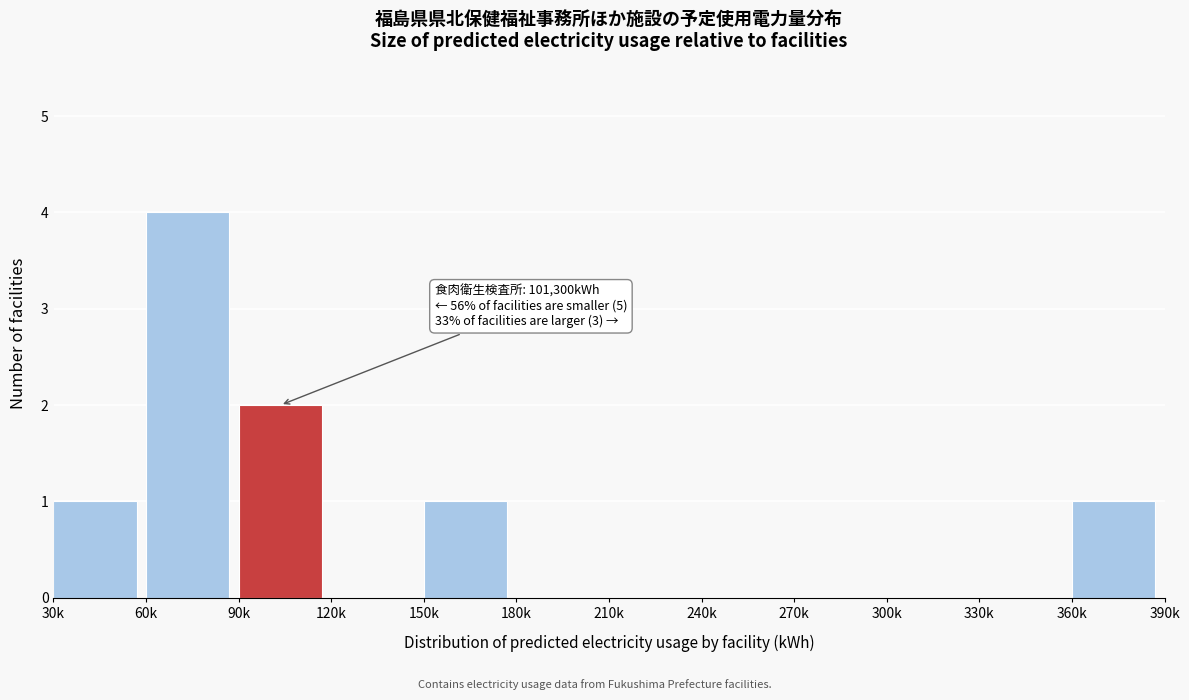

Reading left to right, what are all the values shown in this chart?

30k=1	60k=4	90k=2	120k=0	150k=1	180k=0	210k=0	240k=0	270k=0	300k=0	330k=0	360k=1